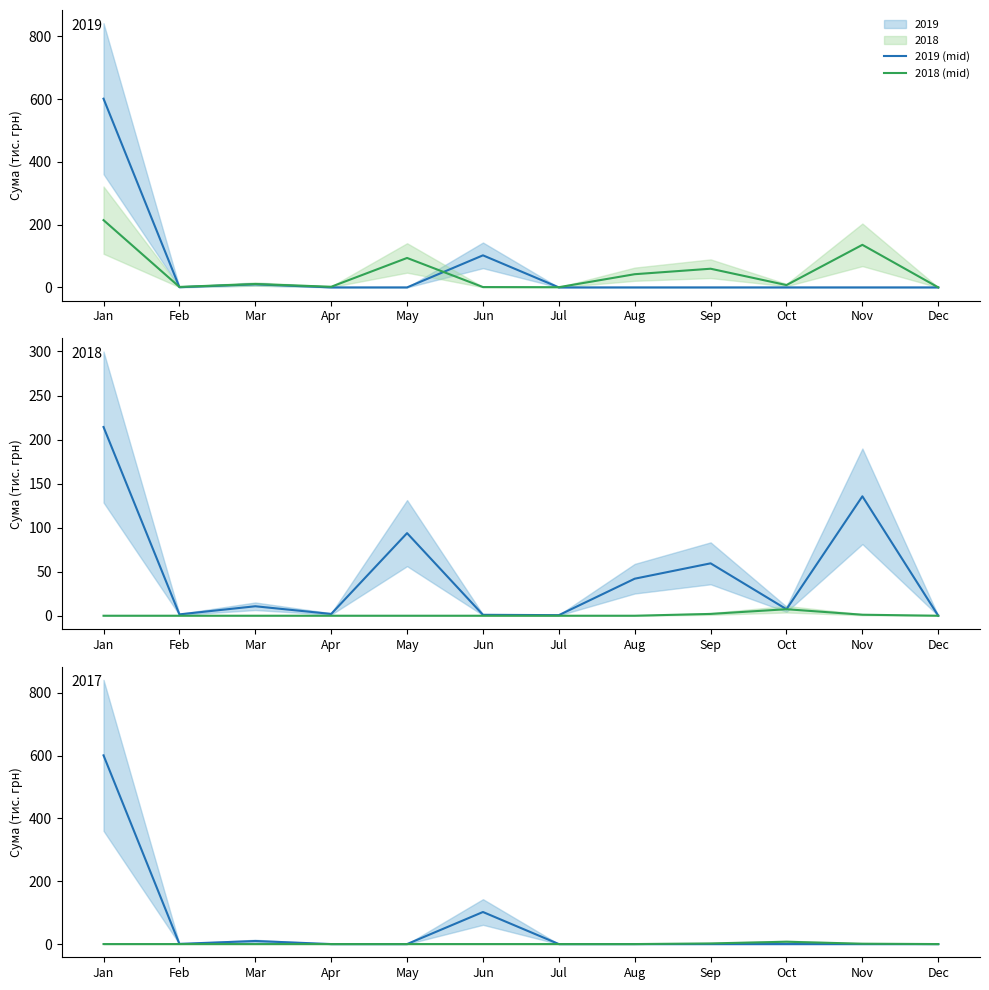

True or false: 2018 (mid) has a value of 4.6 at Mar.

False